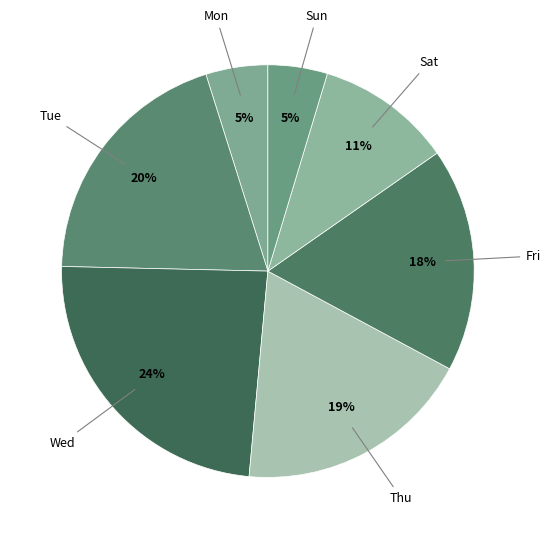

To the nearest percent, what is the difference between the largest and smallest slice percentages?

19%